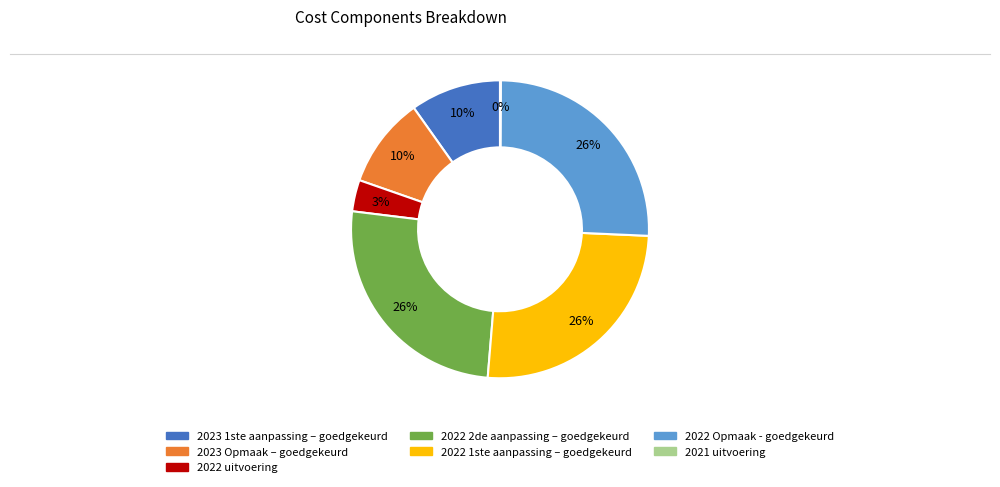

True or false: 2023 1ste aanpassing – goedgekeurd accounts for 10% of the total.

True